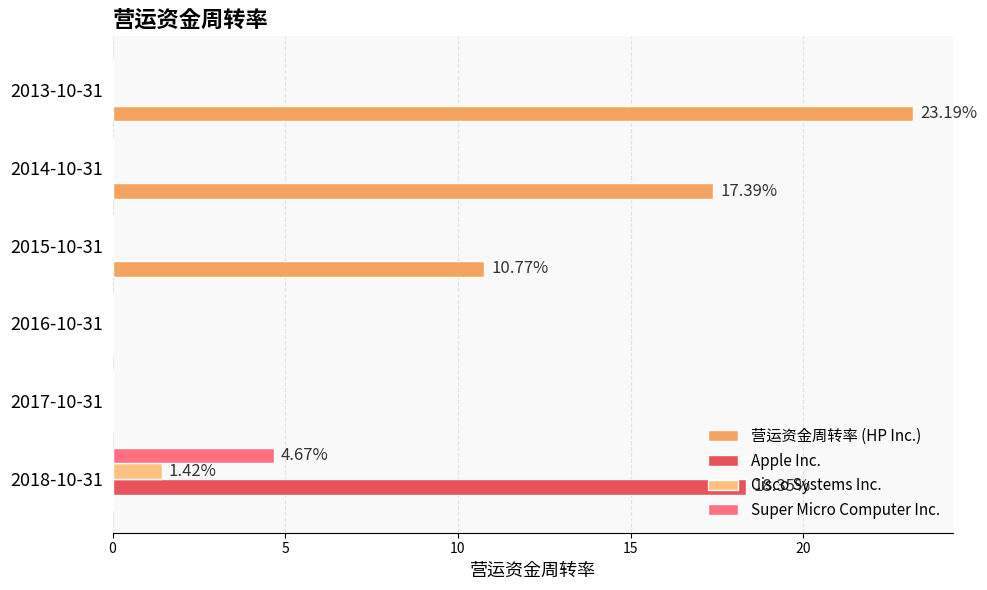

Count the Super Micro Computer Inc. values in the range 0 to 1.

5